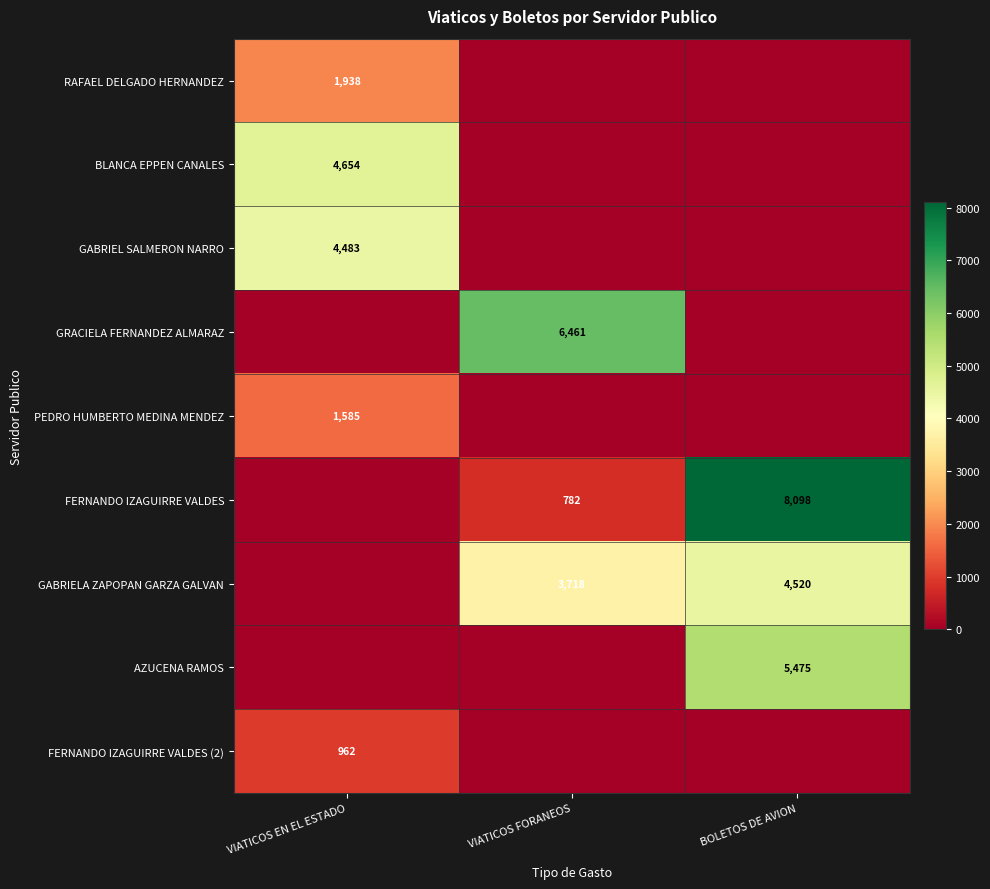

Is it true that BLANCA EPPEN CANALES equals 1121 at VIATICOS EN EL ESTADO?

False